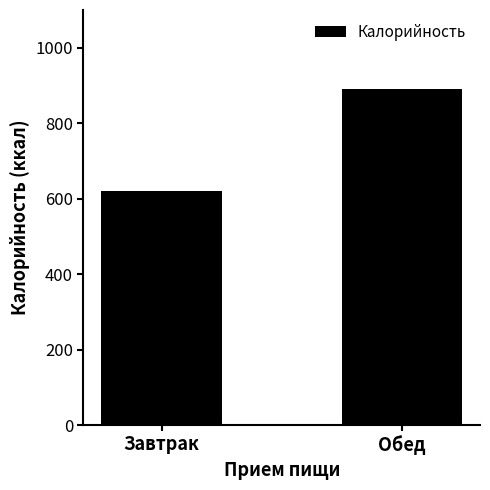

The value at Завтрак is 620.7. True or false?

True